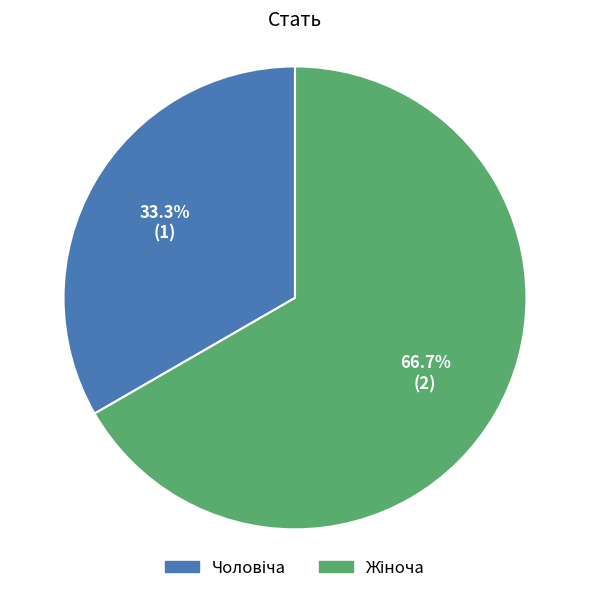

Is there a majority slice in this chart?

Yes